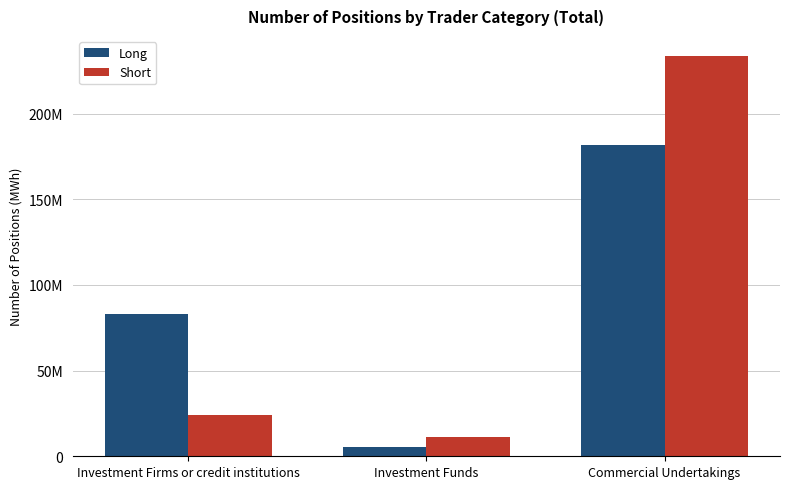

What are all the series names shown in the legend?

Long, Short